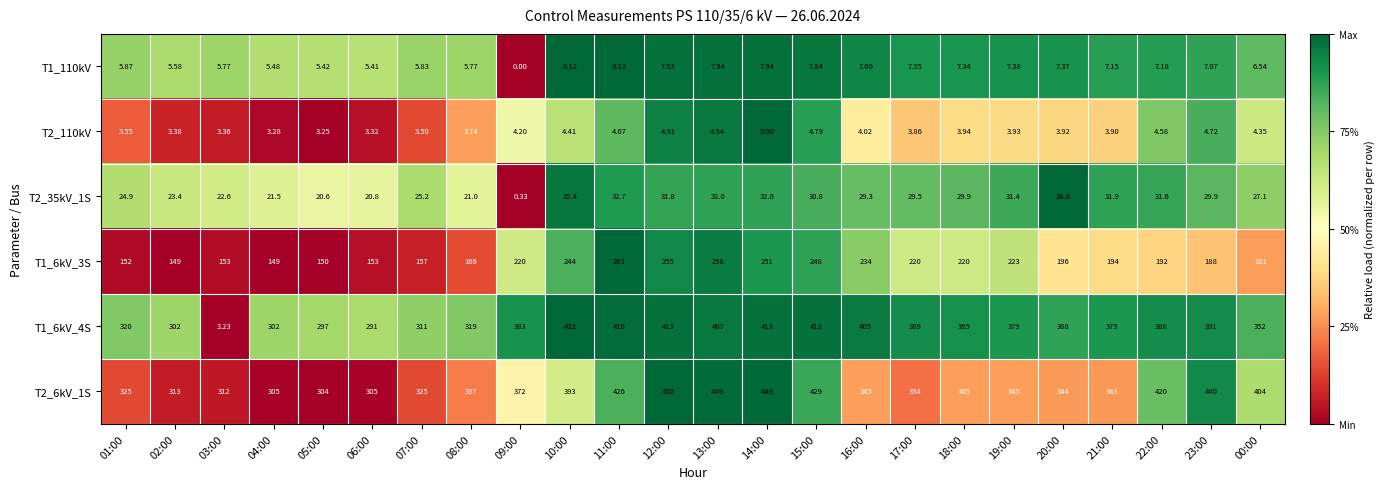

What is the maximum value shown in the chart?

450.0